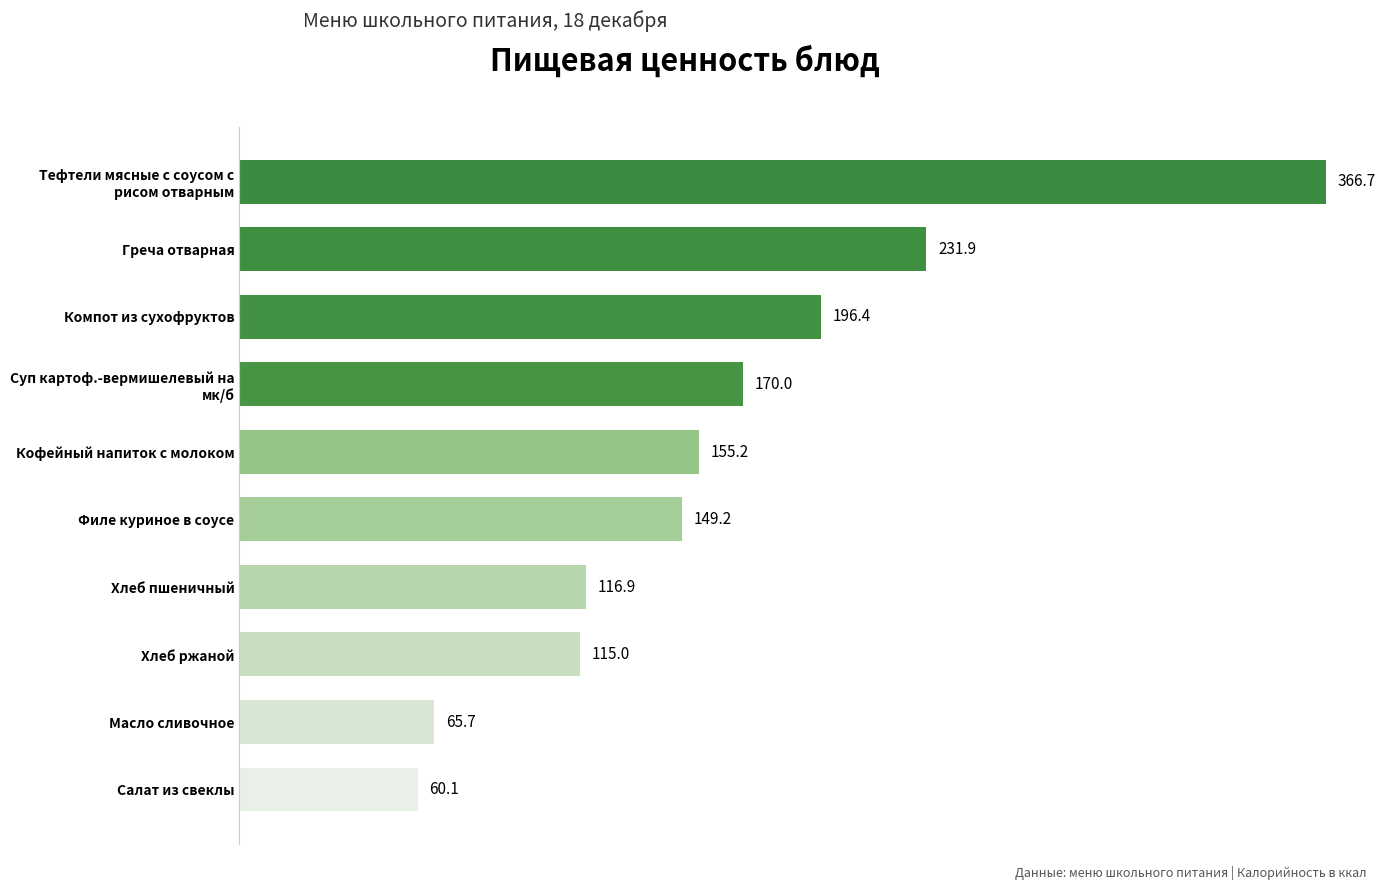

What is the change in value from Греча отварная to Хлеб пшеничный?

-115.0